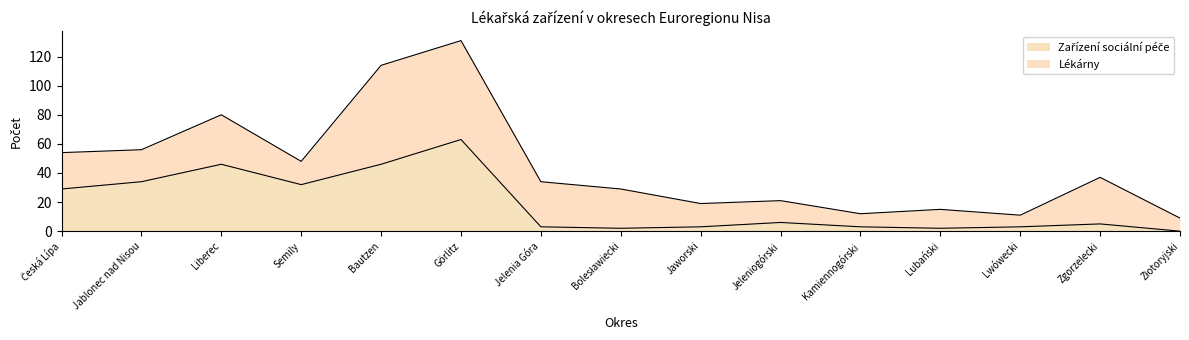

True or false: the data shows 2 at Lwówecki.

False